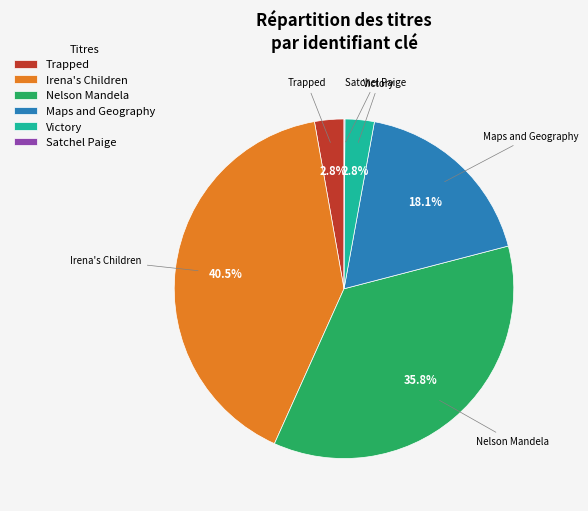

What percentage is the Maps and Geography slice, to the nearest percent?

18%